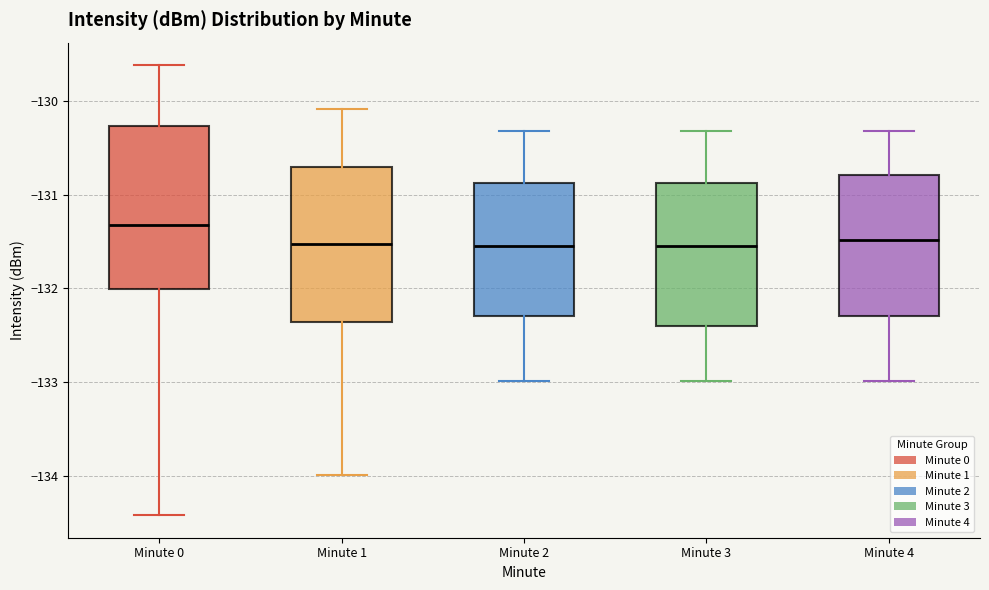

Reading left to right, transcribe this box plot: for each box, give where its median line is, the range the box spans, and where its two whiskers end, as read against the y-axis. The values are not printed on the chart, so give them approximately, as read against the axis.

Minute 0: median -131.3, box -132.0 to -130.3, whiskers -134.4 to -129.6
Minute 1: median -131.5, box -132.4 to -130.7, whiskers -134.0 to -130.1
Minute 2: median -131.5, box -132.3 to -130.9, whiskers -133.0 to -130.3
Minute 3: median -131.5, box -132.4 to -130.9, whiskers -133.0 to -130.3
Minute 4: median -131.5, box -132.3 to -130.8, whiskers -133.0 to -130.3